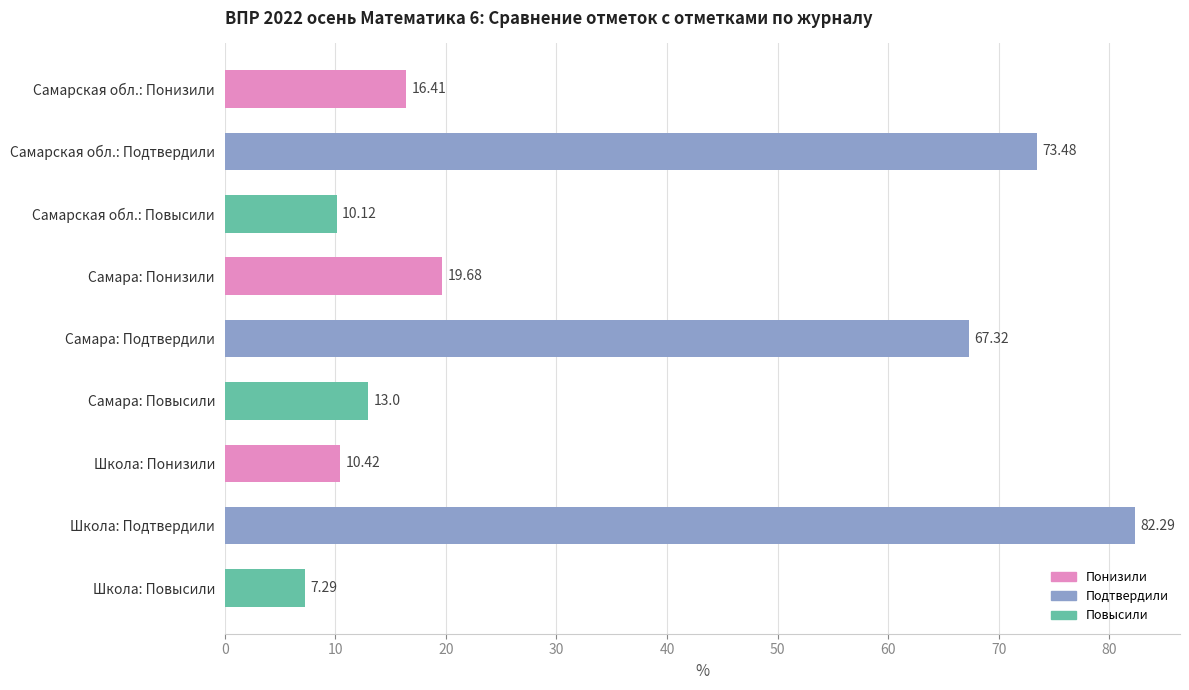

How many values are below 16?

4